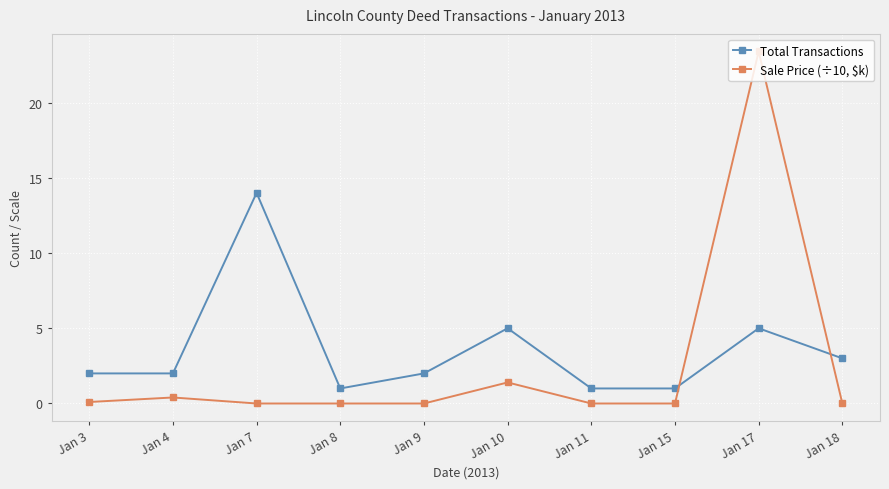

Which series has the widest spread of values?

Sale Price (÷10, $k)